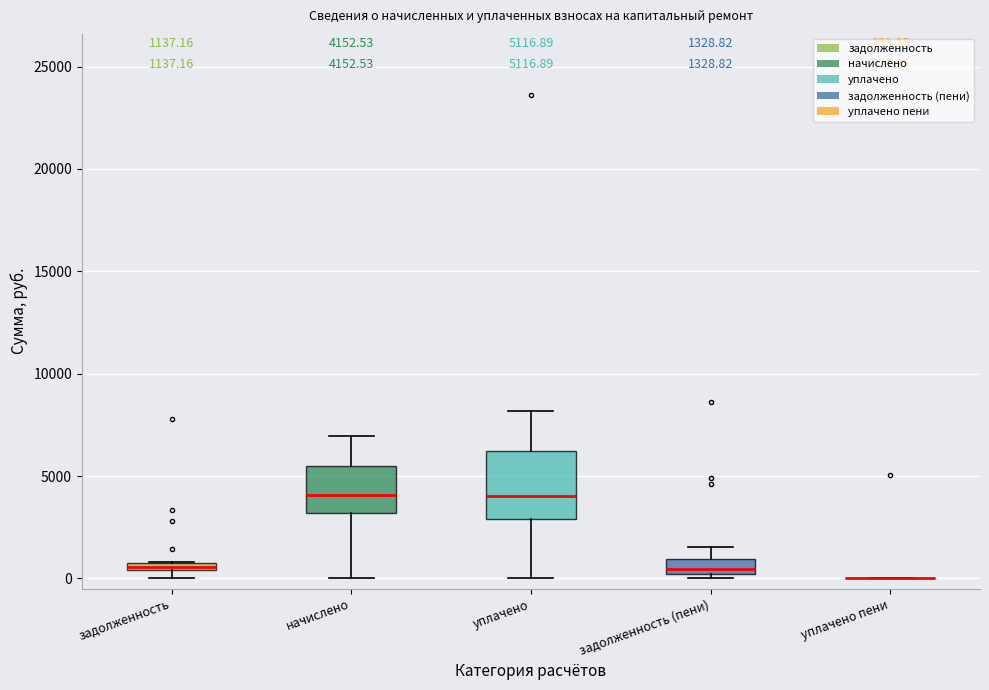

Which box is the tallest, from its lower edge to its upper edge?

уплачено